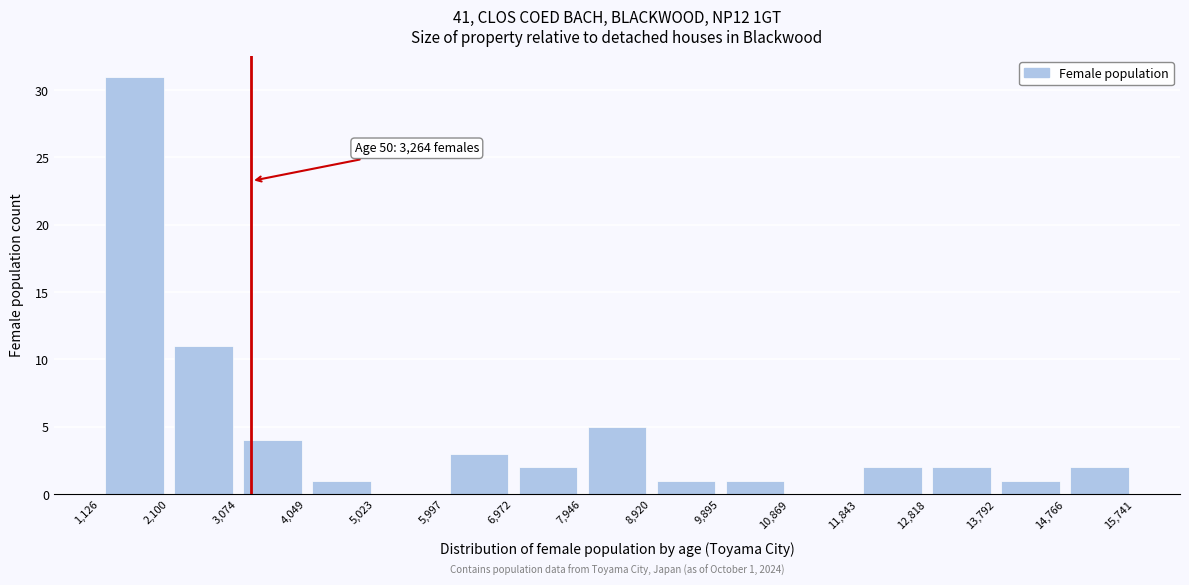

Over which range of the x-axis is the bar tallest?

1,126 to 2,100